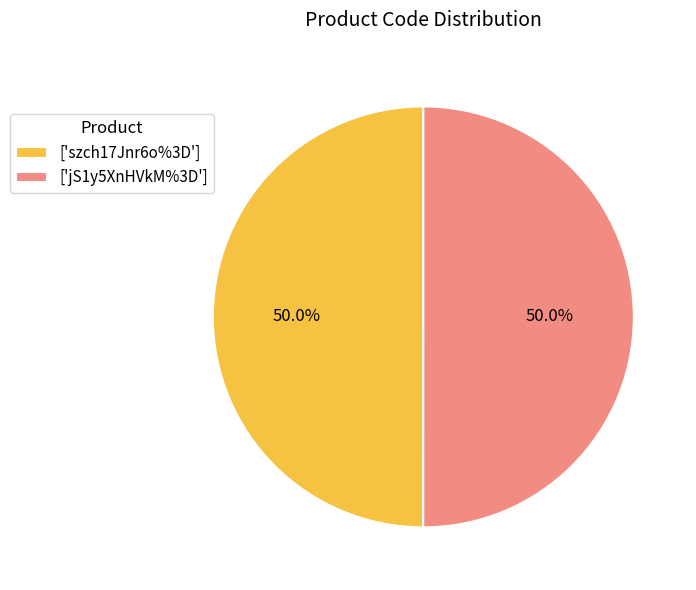

Do ['jS1y5XnHVkM%3D'] and ['szch17Jnr6o%3D'] together represent more than half of the pie?

Yes